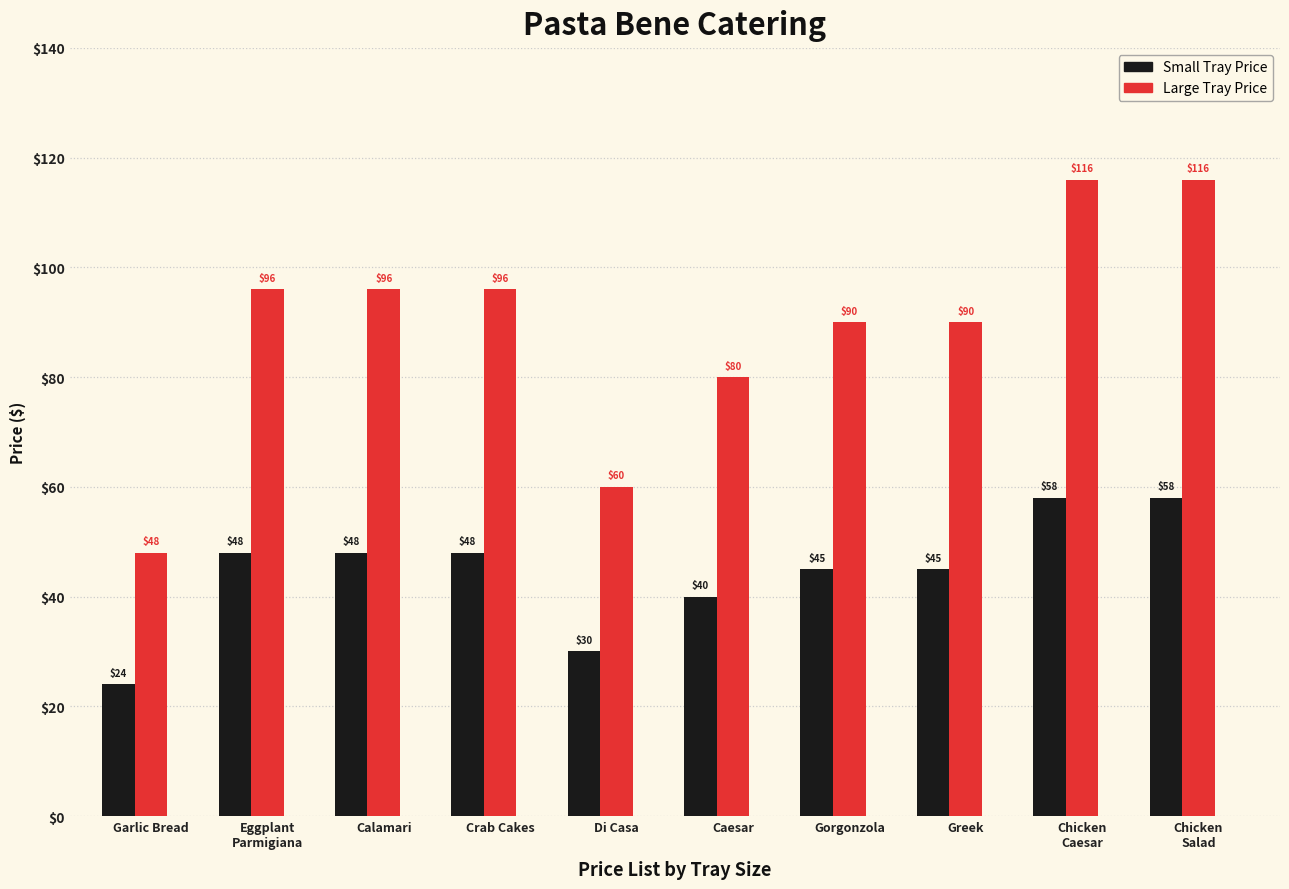

List the series in order of their peak value, lowest first.

Small Tray Price, Large Tray Price